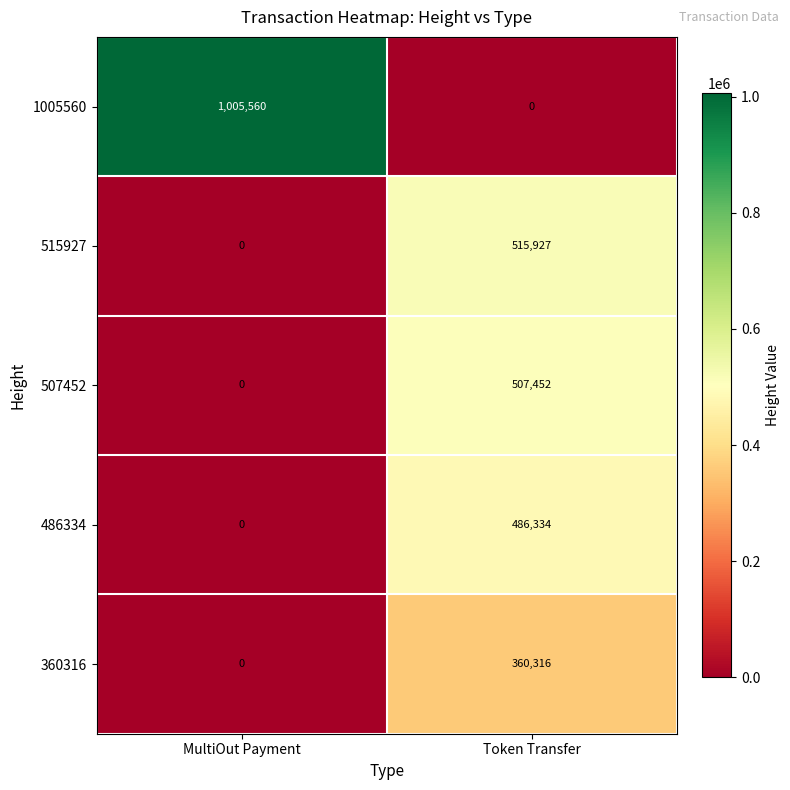

At which label does 486334 reach its minimum?

MultiOut Payment